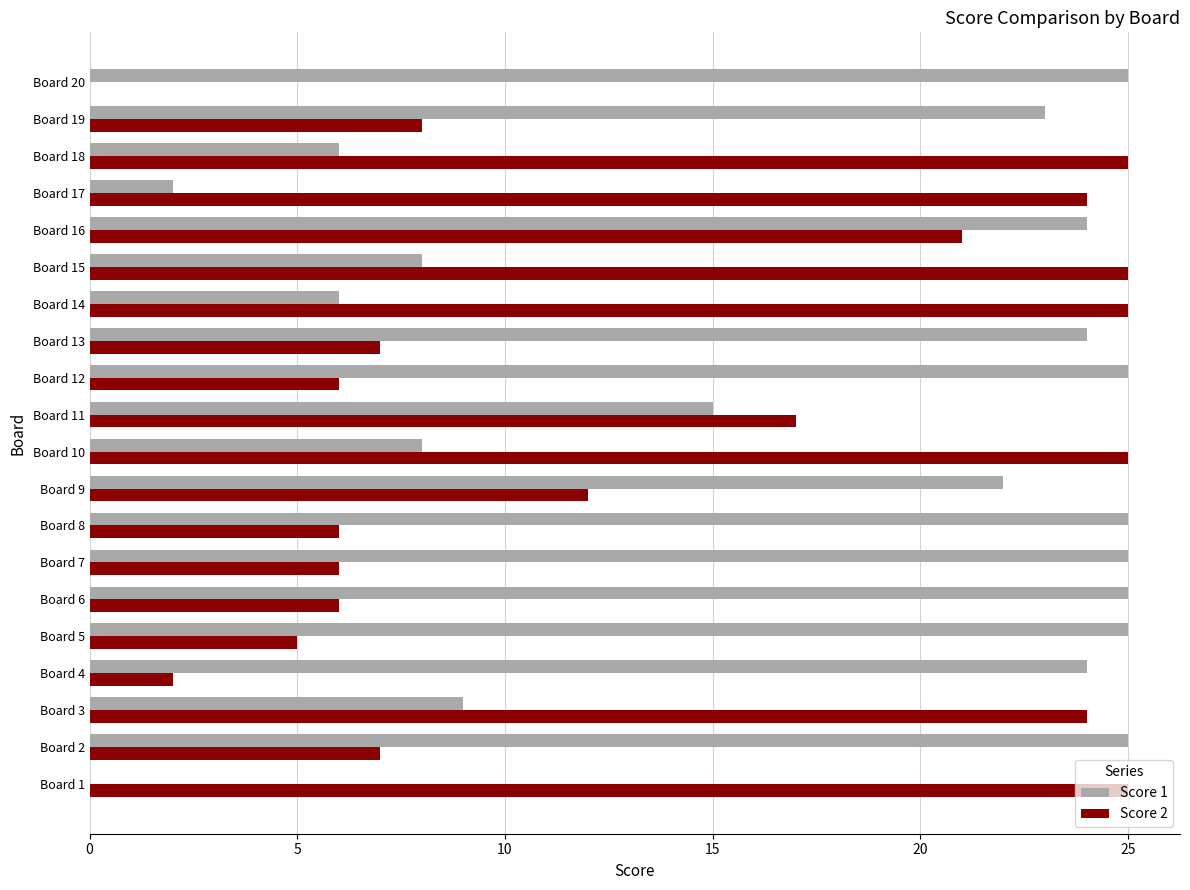

Is it true that Score 1 equals 42 at Board 16?

False